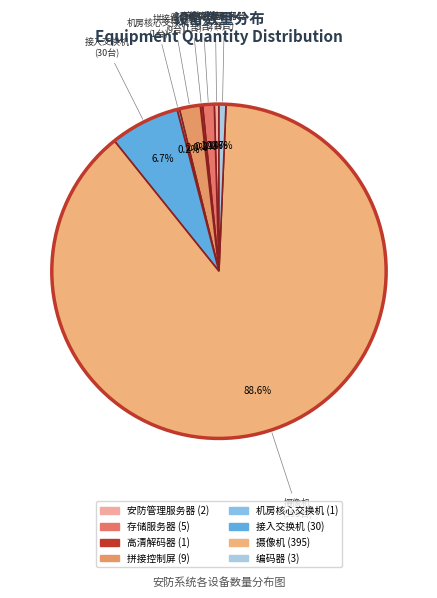

Which category has the biggest portion of the pie?

摄像机